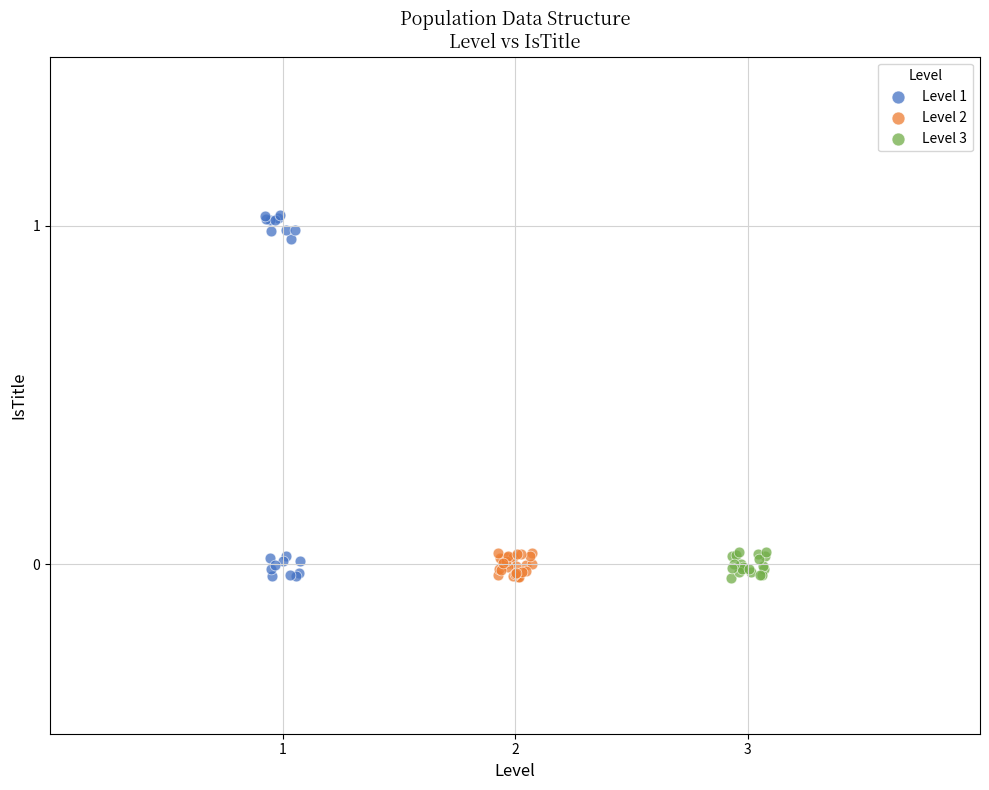

Which series has the widest spread of Y values?

Level 1